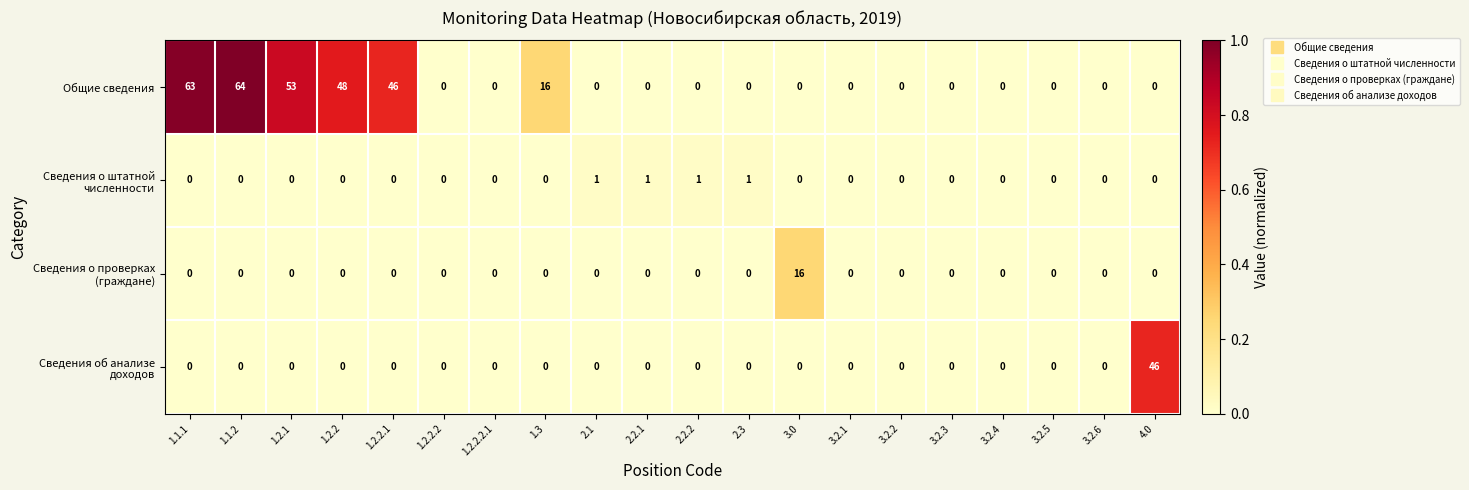

Is it true that Общие сведения equals 0 at 3.2.6?

True